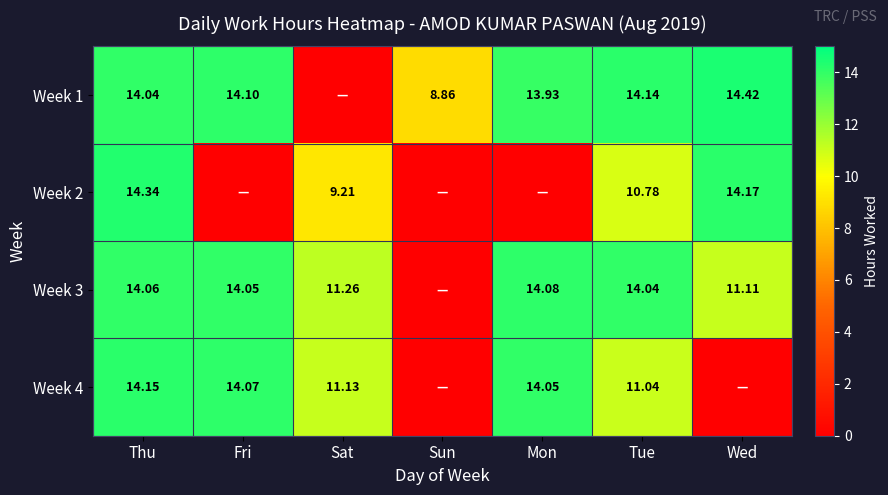

The value of Week 4 at Sat is 19.4. True or false?

False